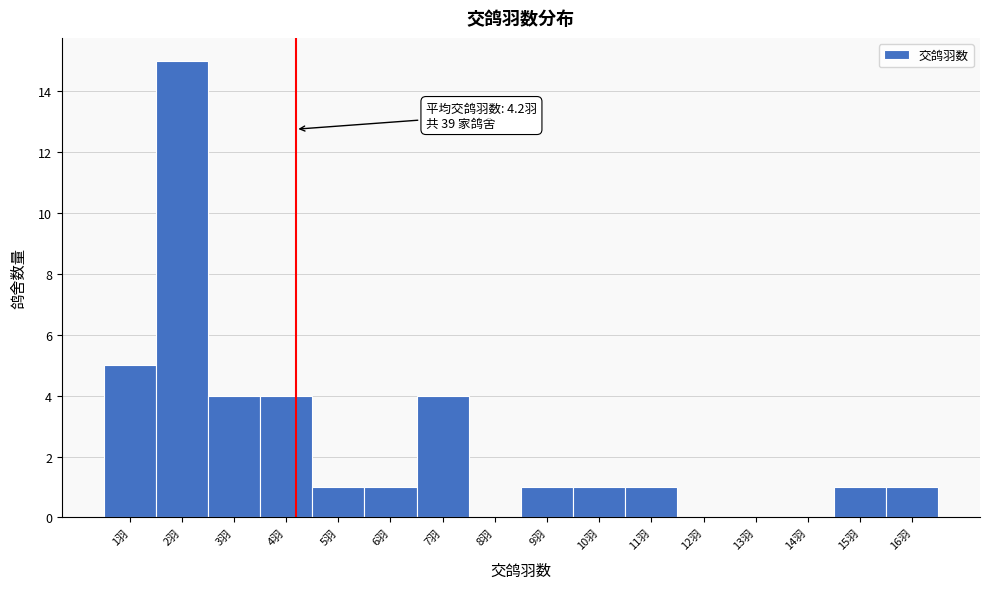

Over which range of the x-axis is the bar tallest?

1.5 to 2.5